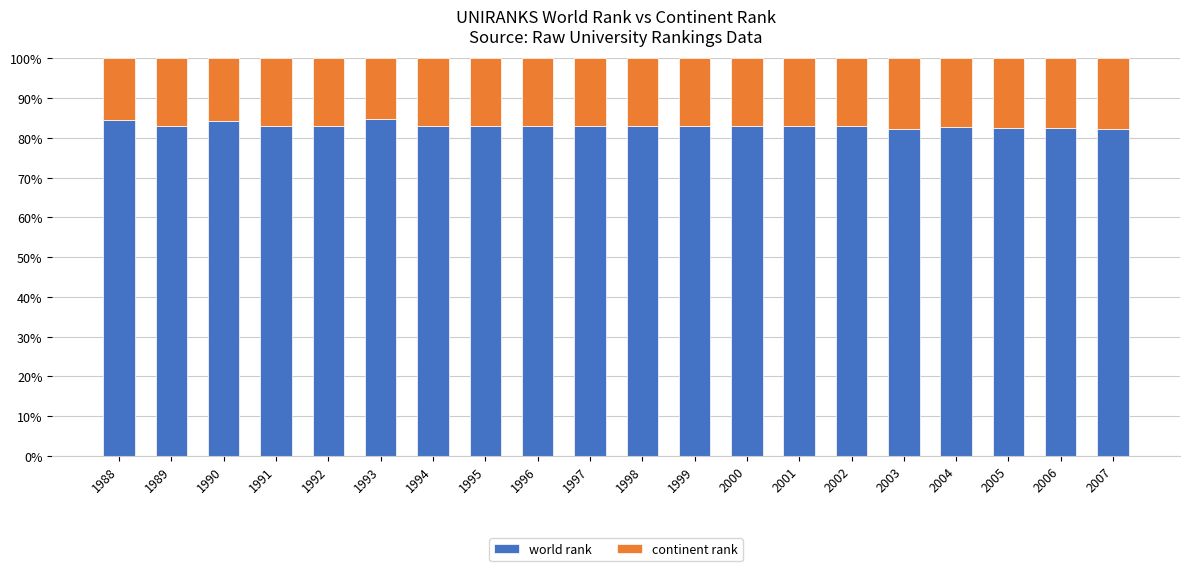

What is the total value across all series at 1994?

100.0